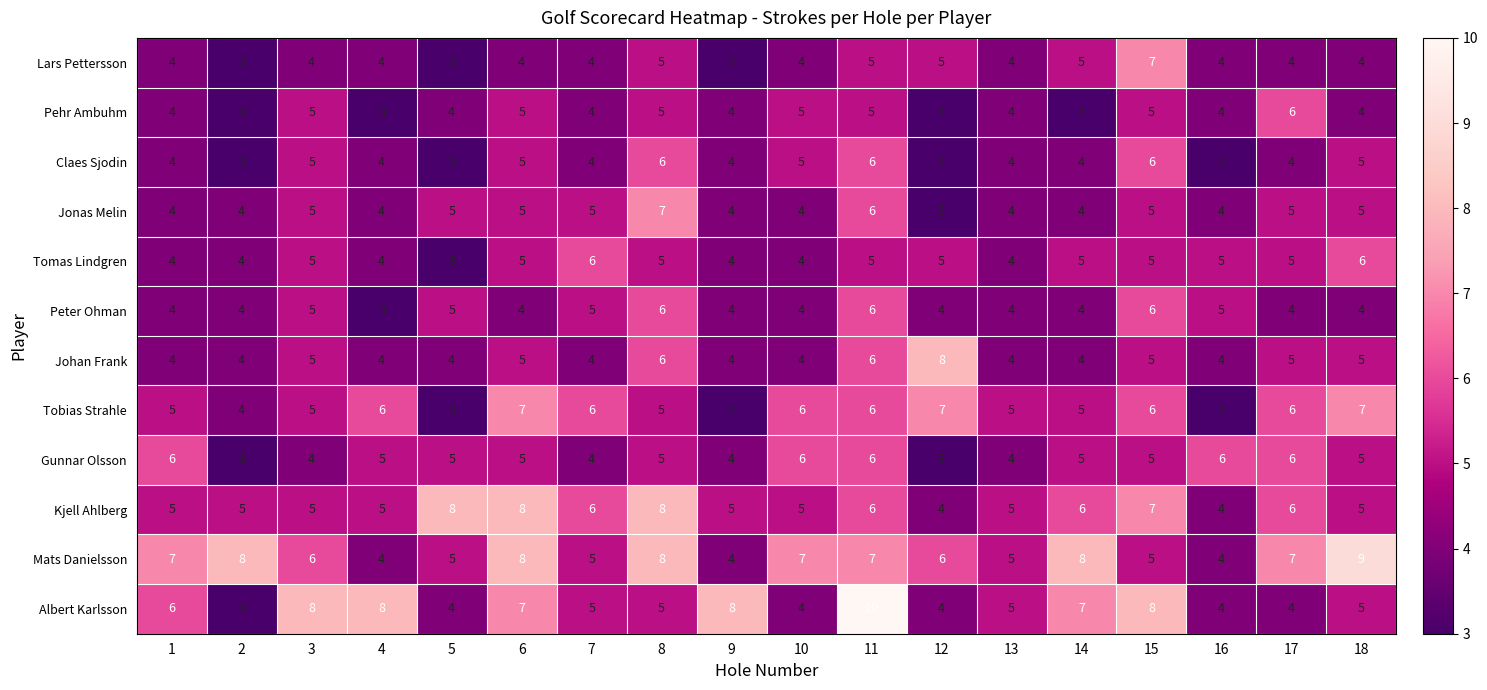

Which series changed the most between 2 and 14?

Albert Karlsson